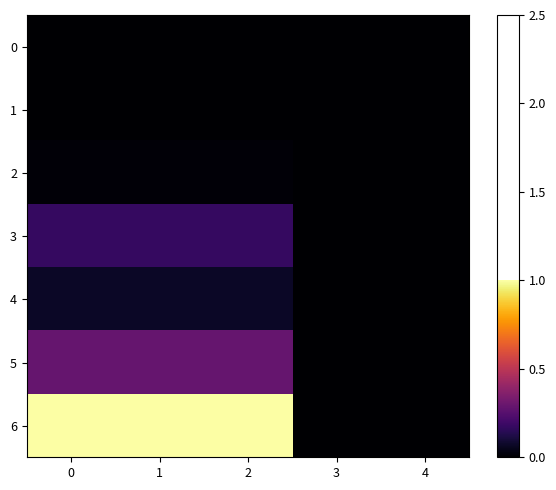

Which has a higher value, 2 or 4?

2